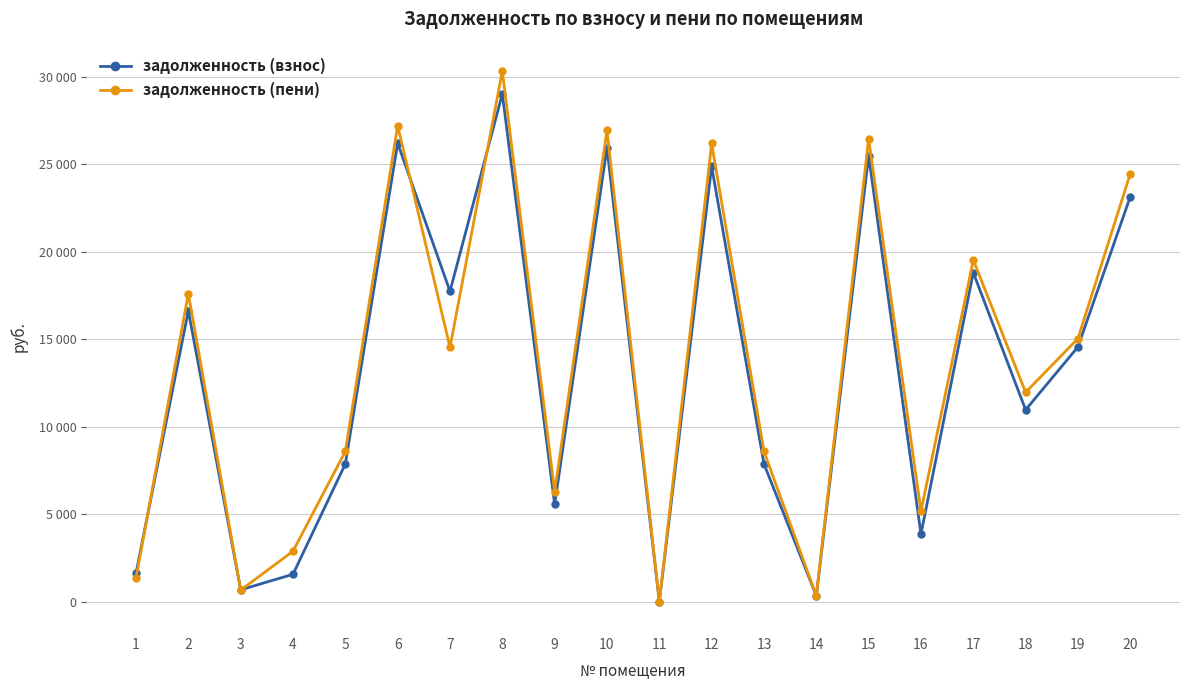

At how many categories does at least one series exceed 28055?

1